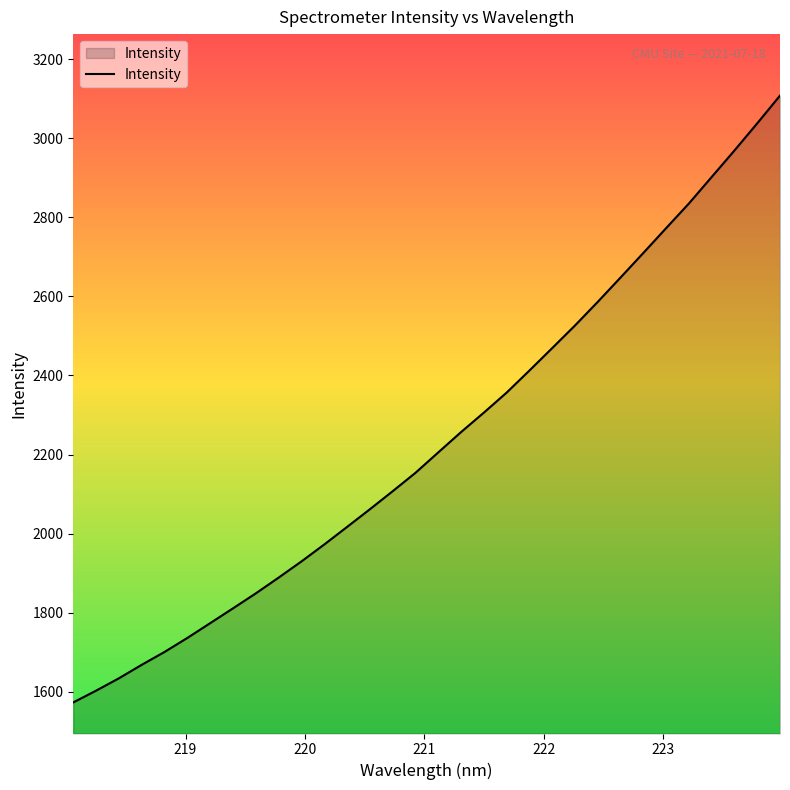

What is the maximum value shown in the chart?

3107.7